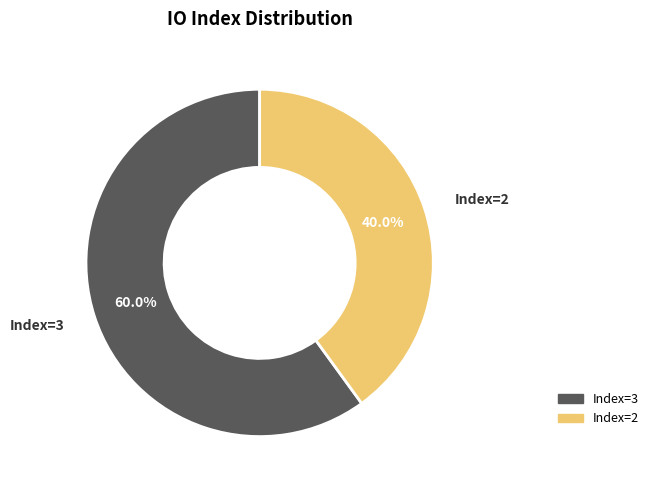

How many slices are in this pie chart?

2